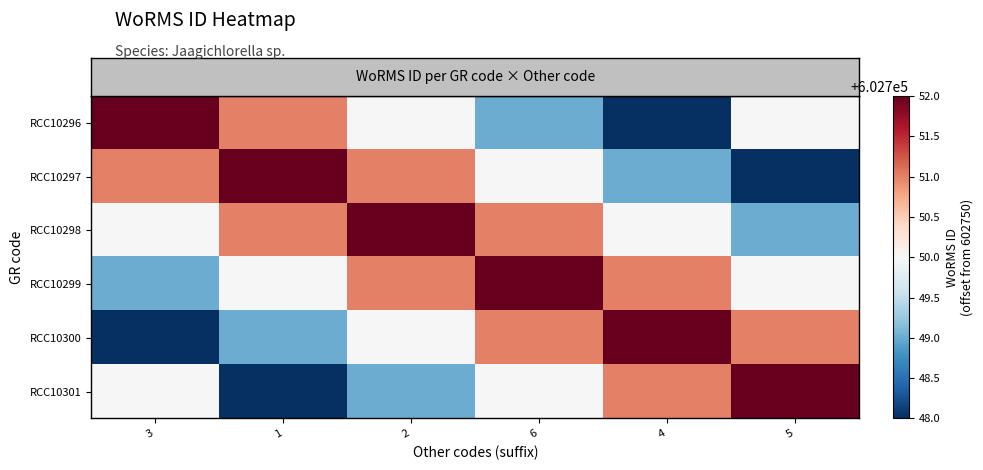

Which category has the highest value across all series?

3